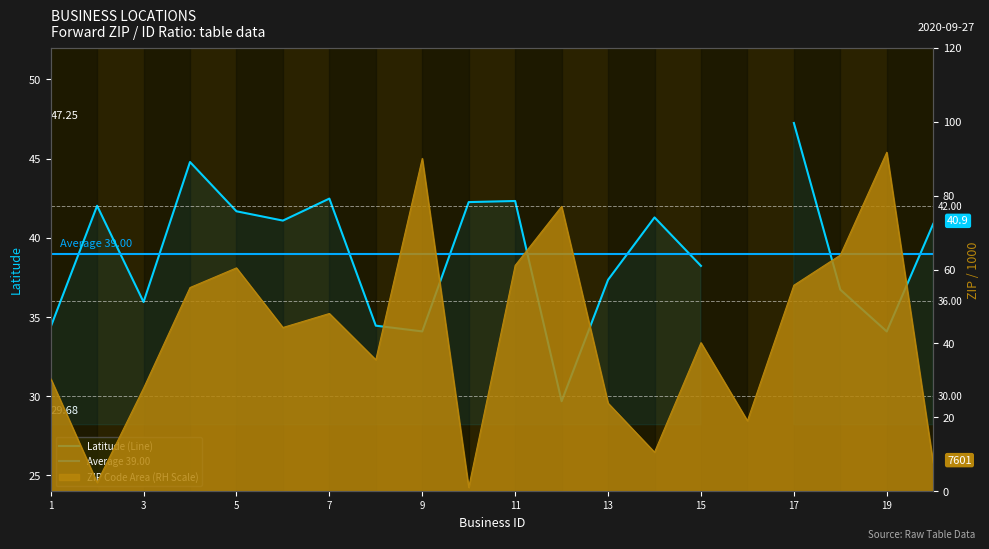

Rank the categories by value from lowest to highest.

10, 2, 20, 14, 16, 13, 3, 1, 8, 15, 6, 7, 4, 17, 5, 11, 18, 12, 9, 19